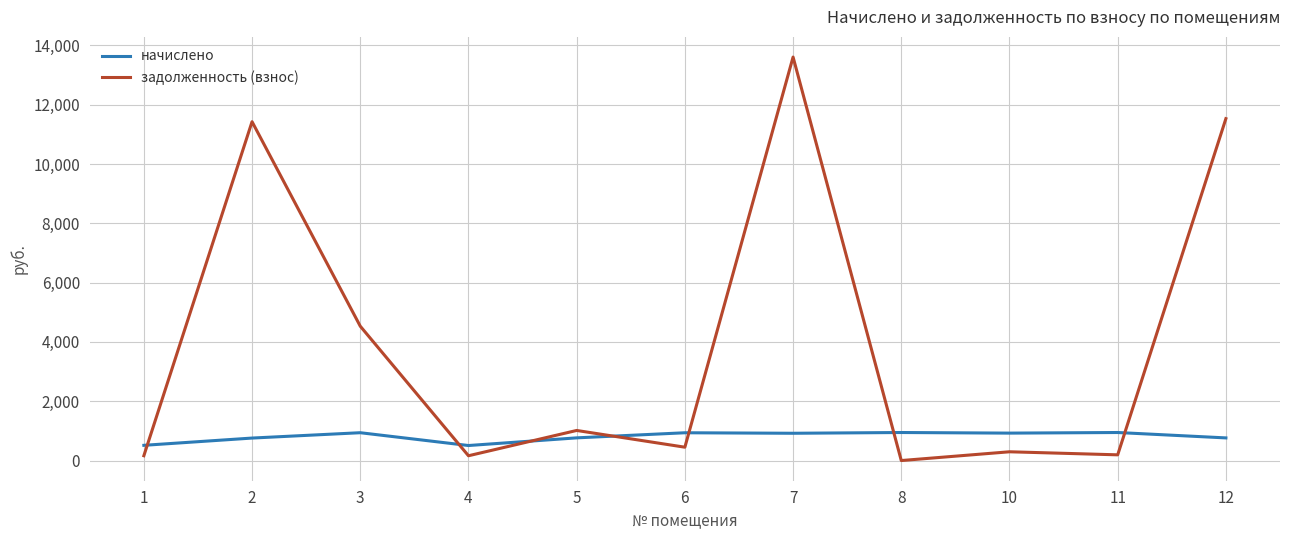

Which category has the highest value across all series?

7